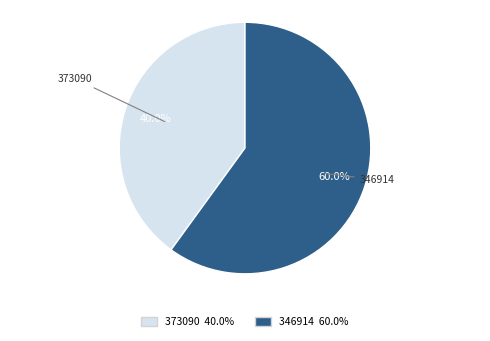

Is it true that 346914 is 51% of the pie?

False